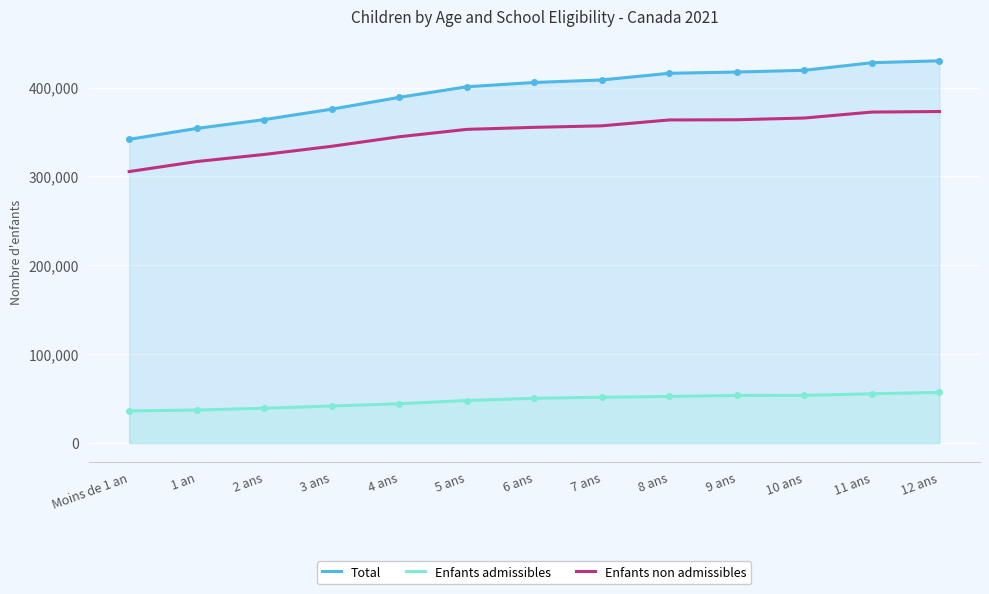

At which label does Enfants non admissibles reach its peak?

12 ans